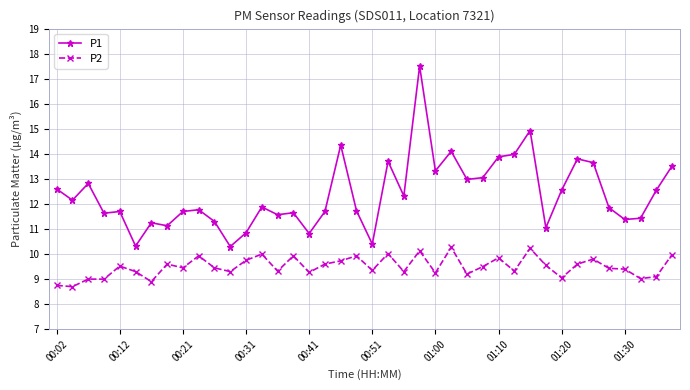

List the series in order of their overall mean, lowest first.

P2, P1